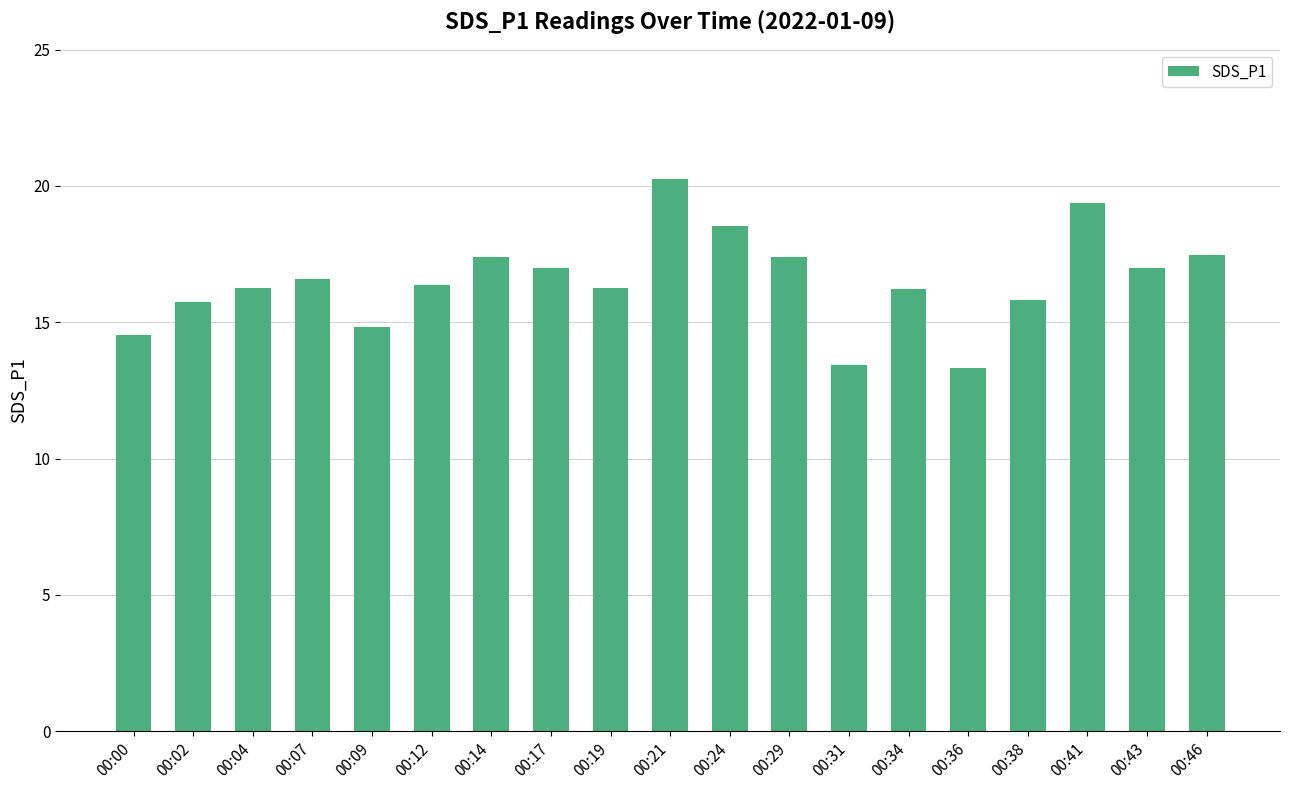

True or false: the data shows 25.6 at 00:07.

False